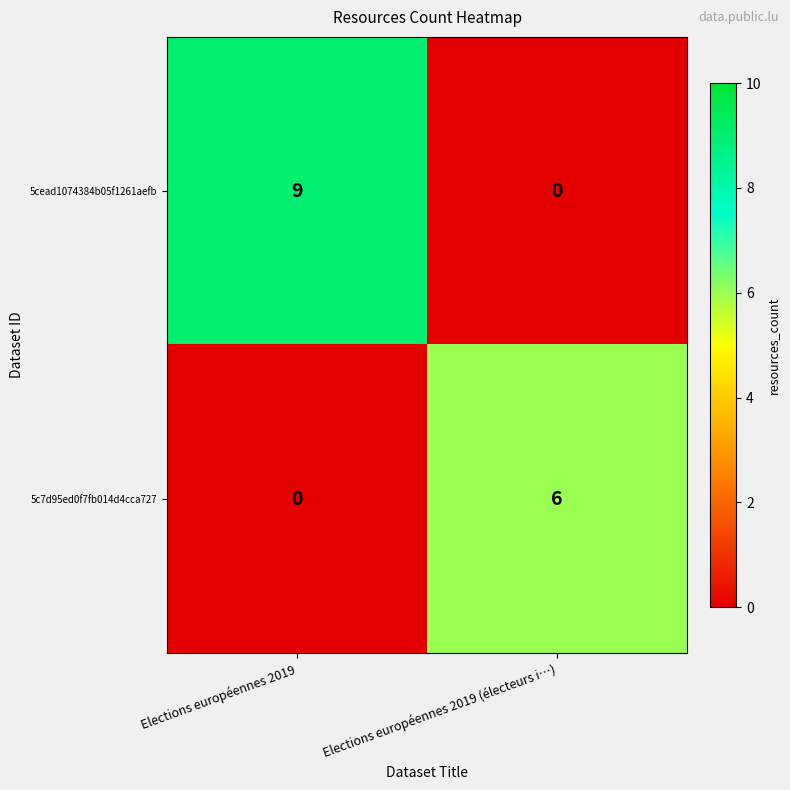

List the series in order of their overall mean, highest first.

5cead1074384b05f1261aefb, 5c7d95ed0f7fb014d4cca727